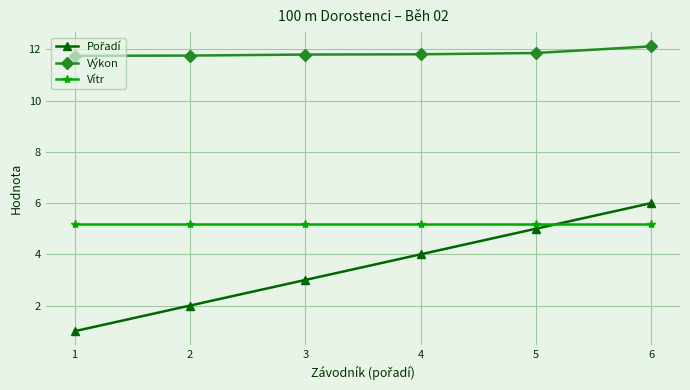

Is this an area chart (filled region under the line)?

No